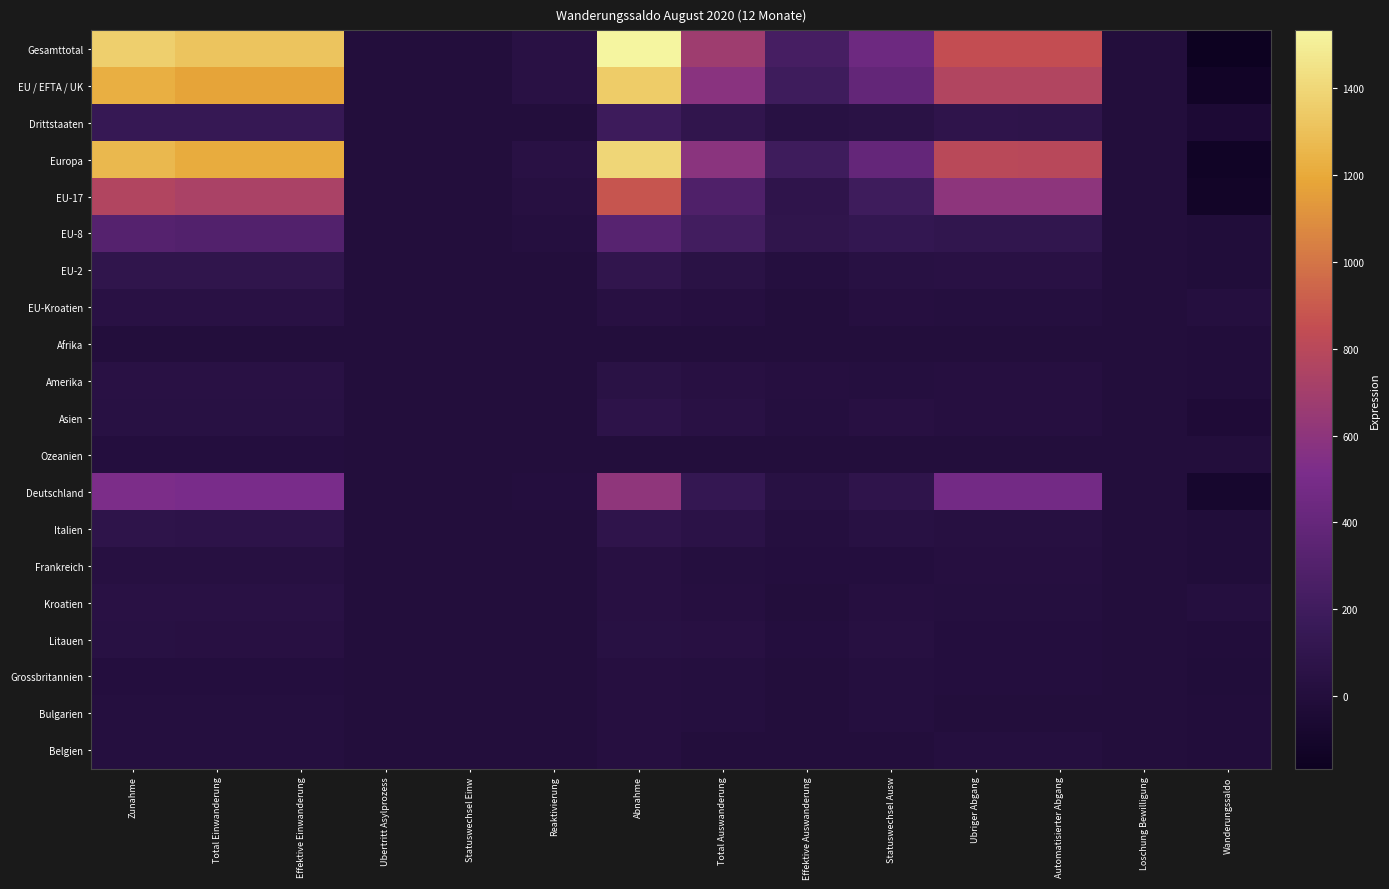

Which series has the largest total across all categories?

Gesamttotal